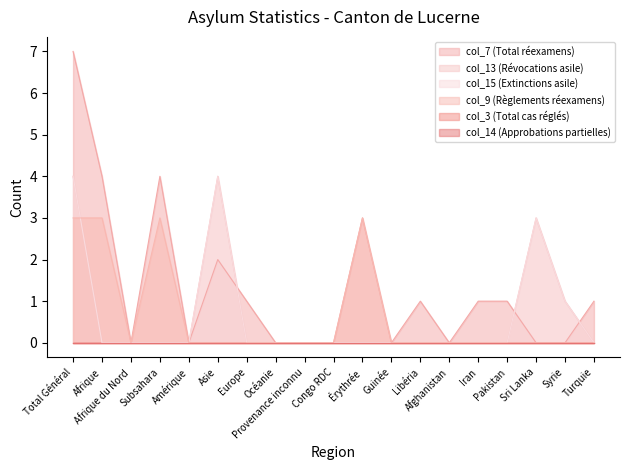

What is the label of the 9th point from the left?

Provenance inconnu